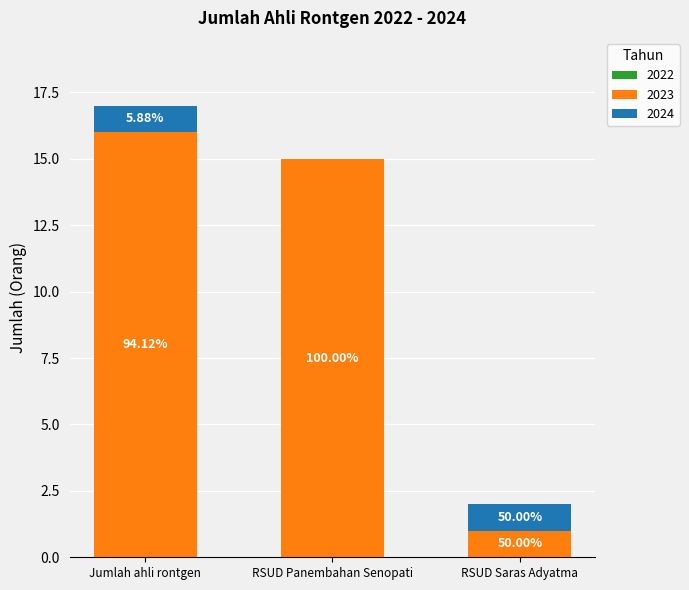

The value of 2024 at RSUD Panembahan Senopati is 0. True or false?

False